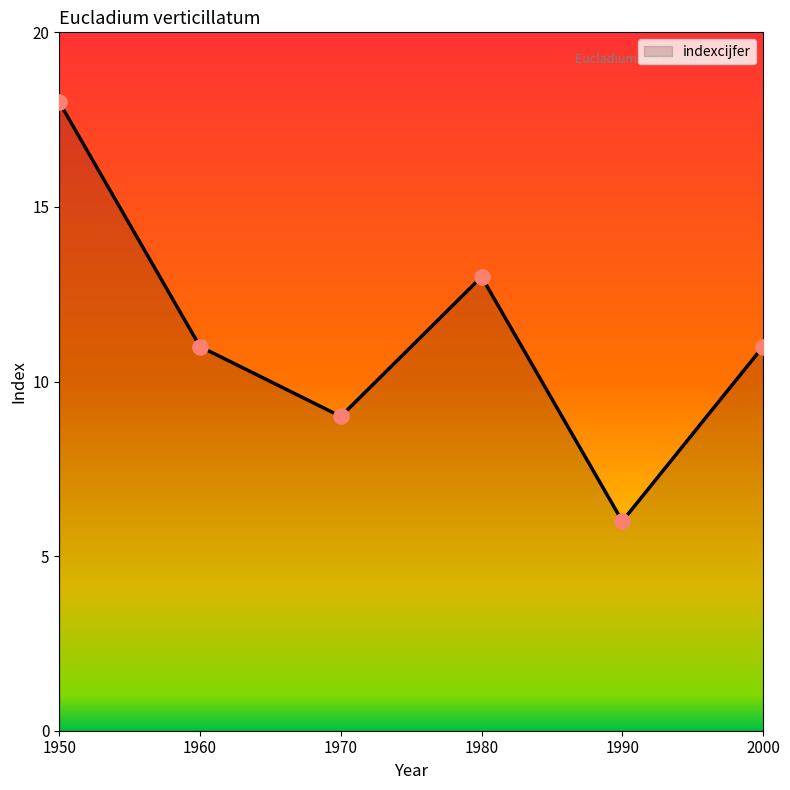

Approximately how many times larger is the value at 1970 compared to 1950?

0.5